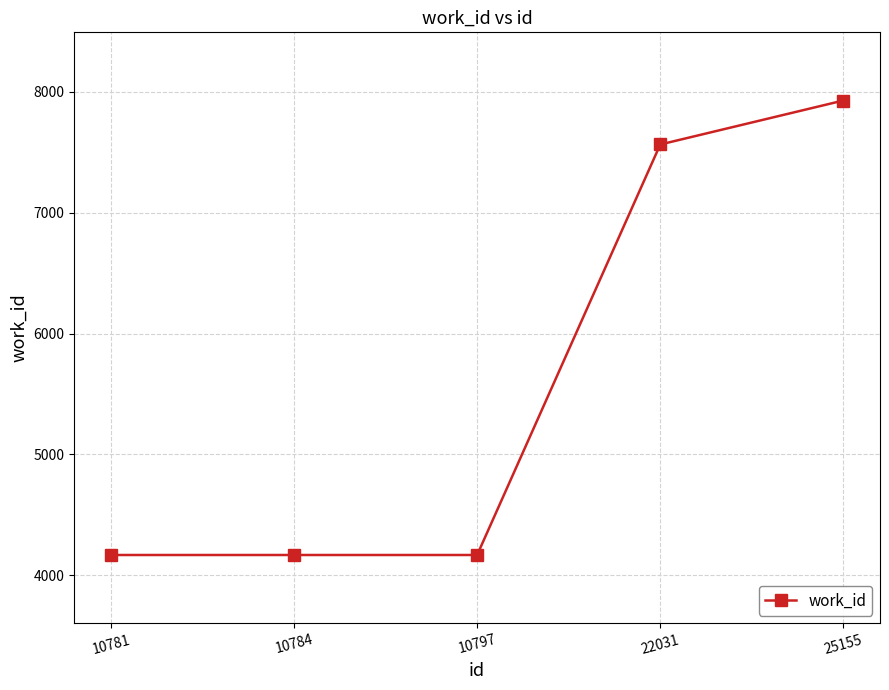

How many lines are shown in the chart?

1